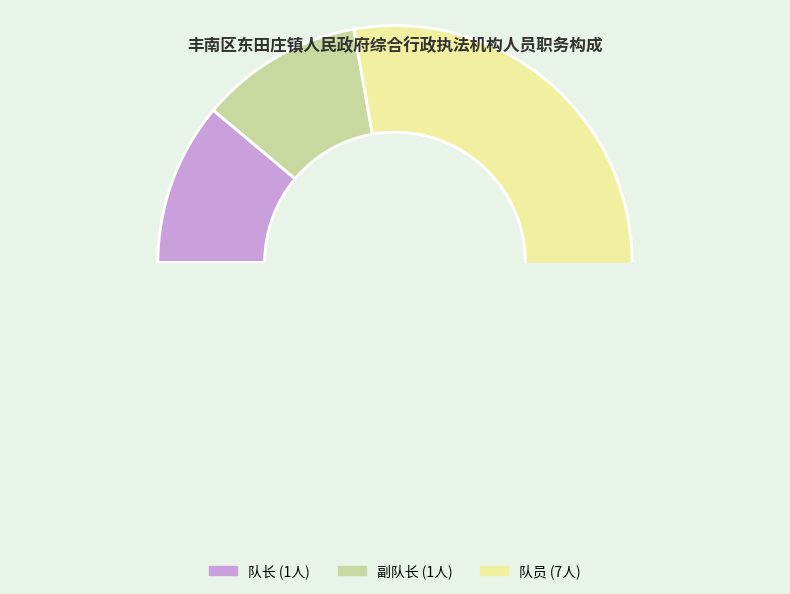

What is the majority slice?

队员